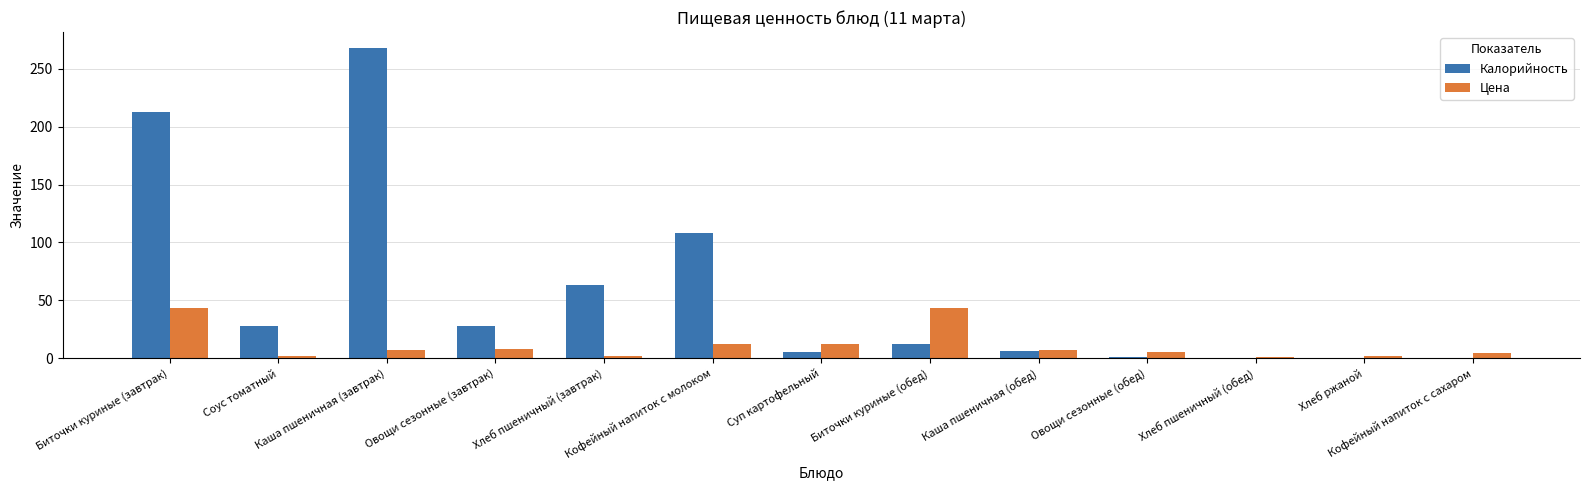

What is the approximate value of Калорийность at Биточки куриные (завтрак)?

212.7